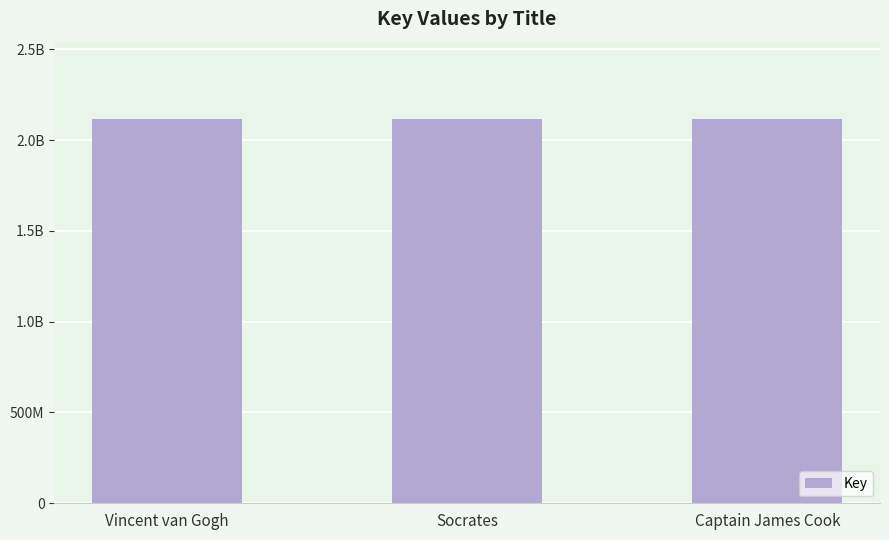

Are the bars horizontal?

No